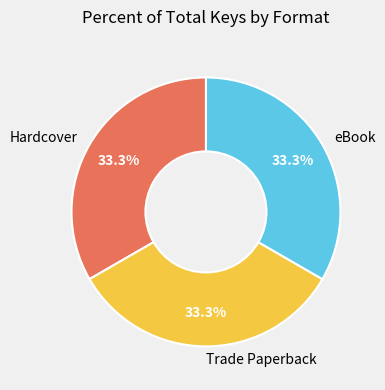

Combined, do eBook and Trade Paperback account for over 50%?

Yes